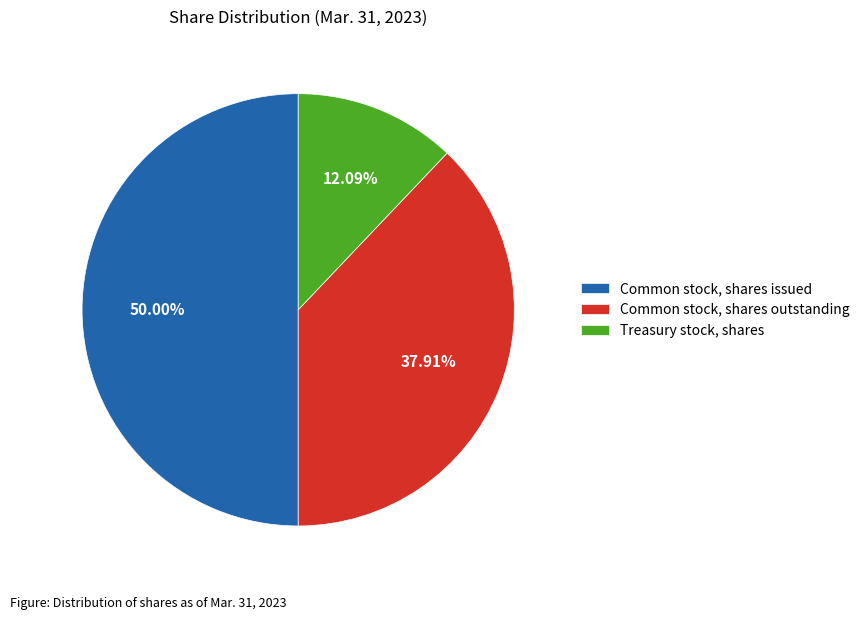

What percentage is NOT represented by Common stock, shares issued?

50.0%